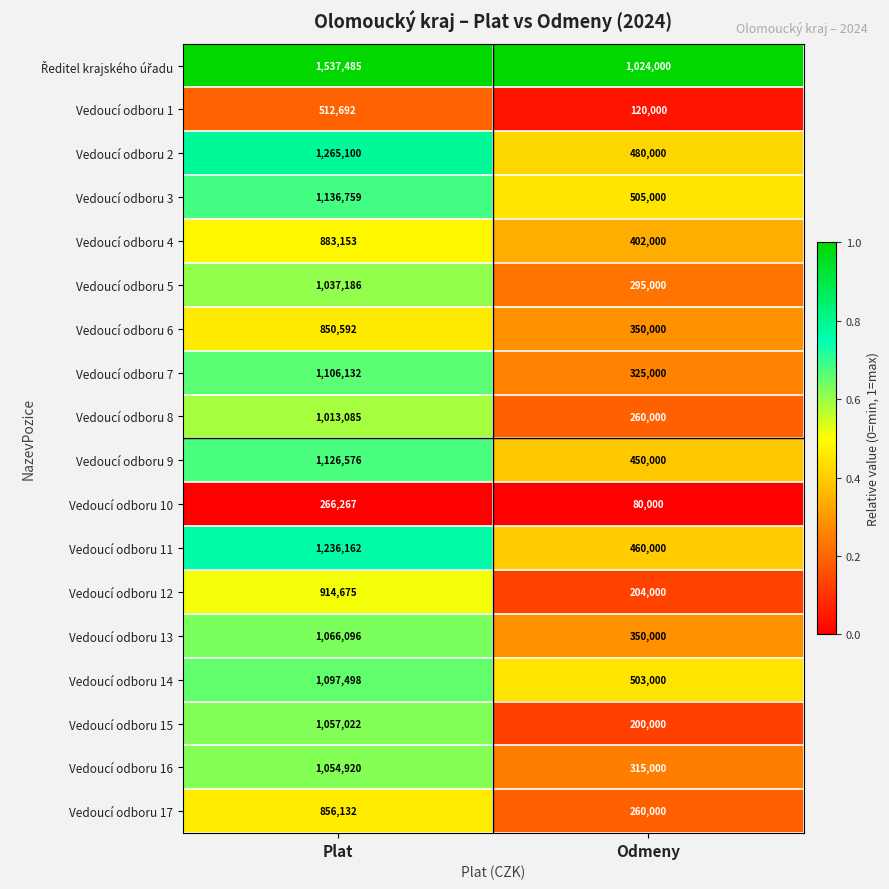

At which category does the chart reach its minimum across all series?

Odmeny